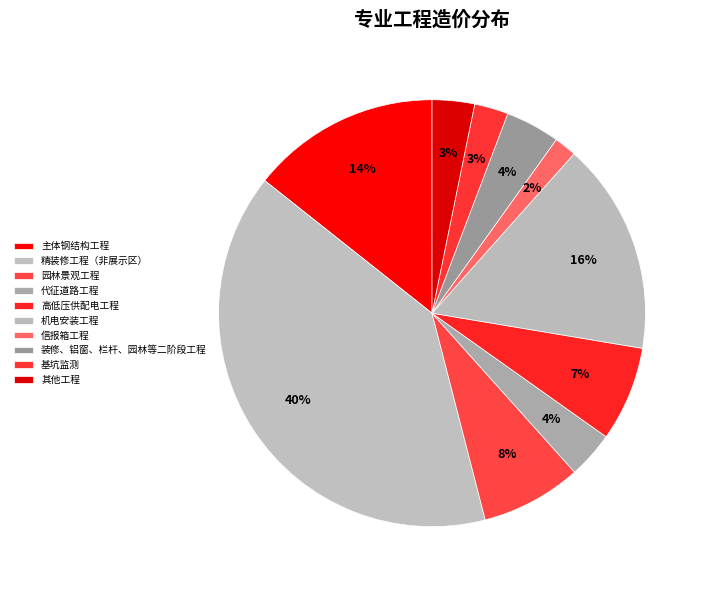

How many segments does this pie chart have?

10